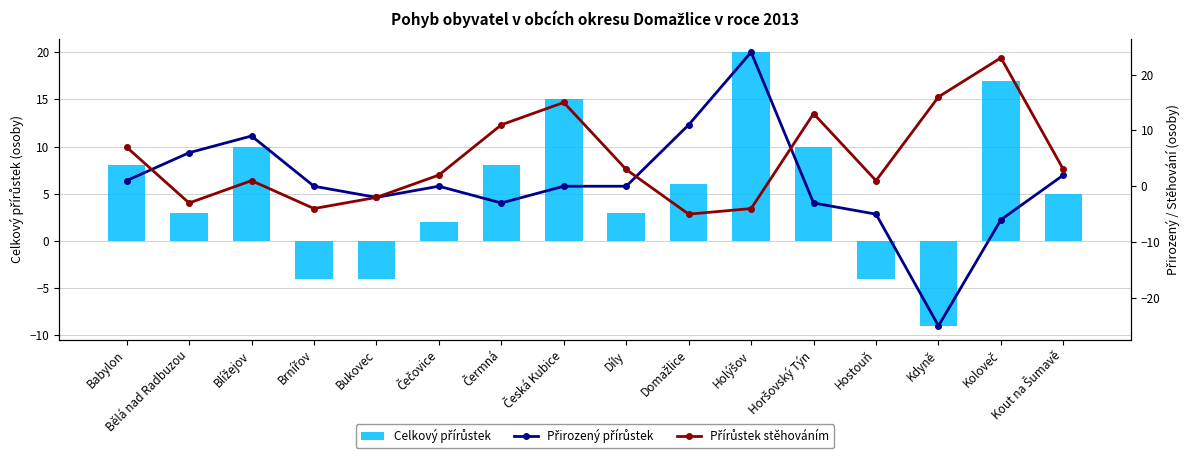

What is the label of the 4th bar from the right?

Hostouň